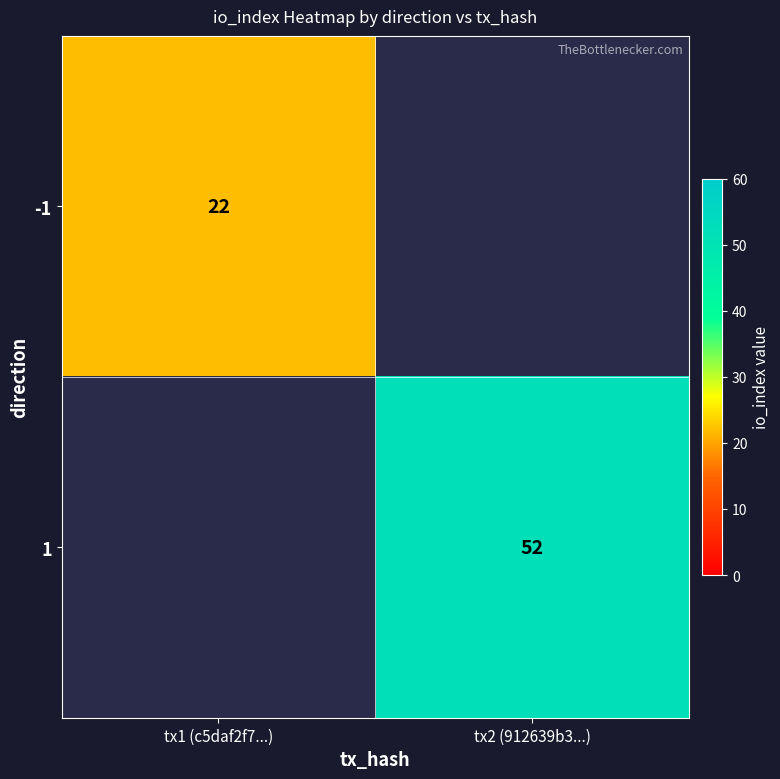

How many distinct data groups are displayed?

2